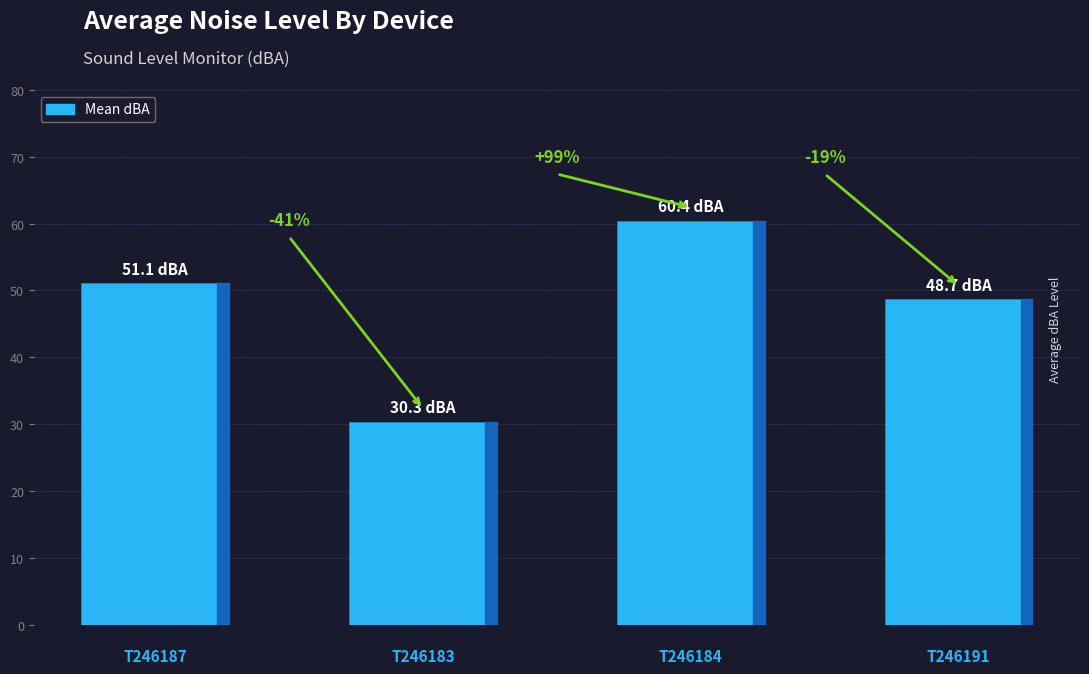

Reading left to right, list all the values displayed in this chart.

51.1	30.3	60.4	48.7